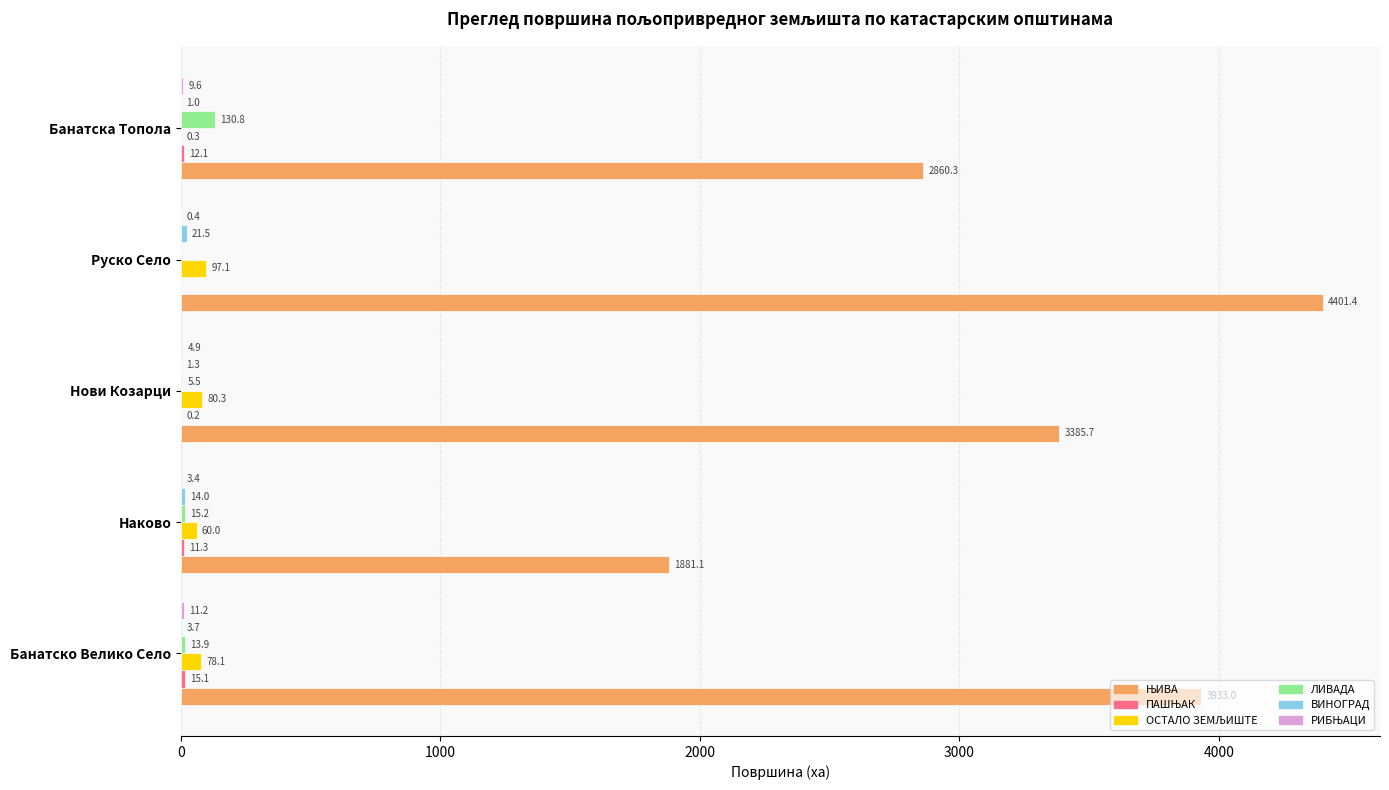

Count the number of data series in this chart.

6